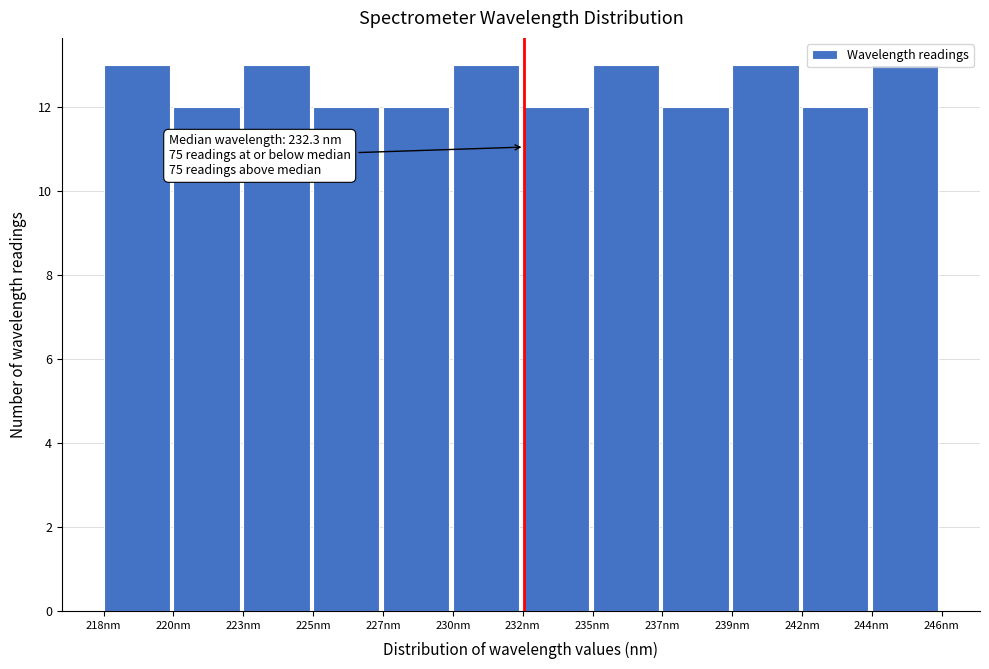

What is the maximum value shown in the chart?

13